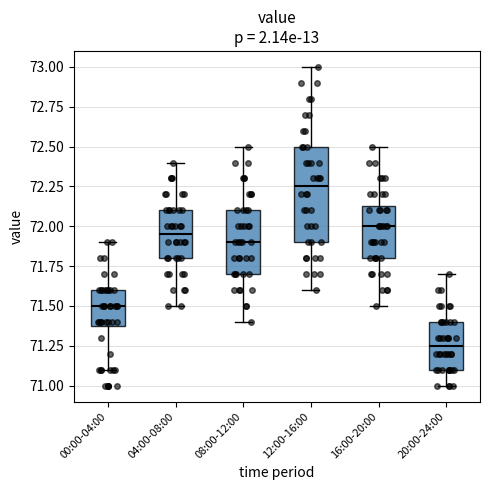

Where does the upper whisker of the box for 20:00-24:00 end on the y-axis? The values are not printed on the chart, so give them approximately, as read against the axis.

71.70